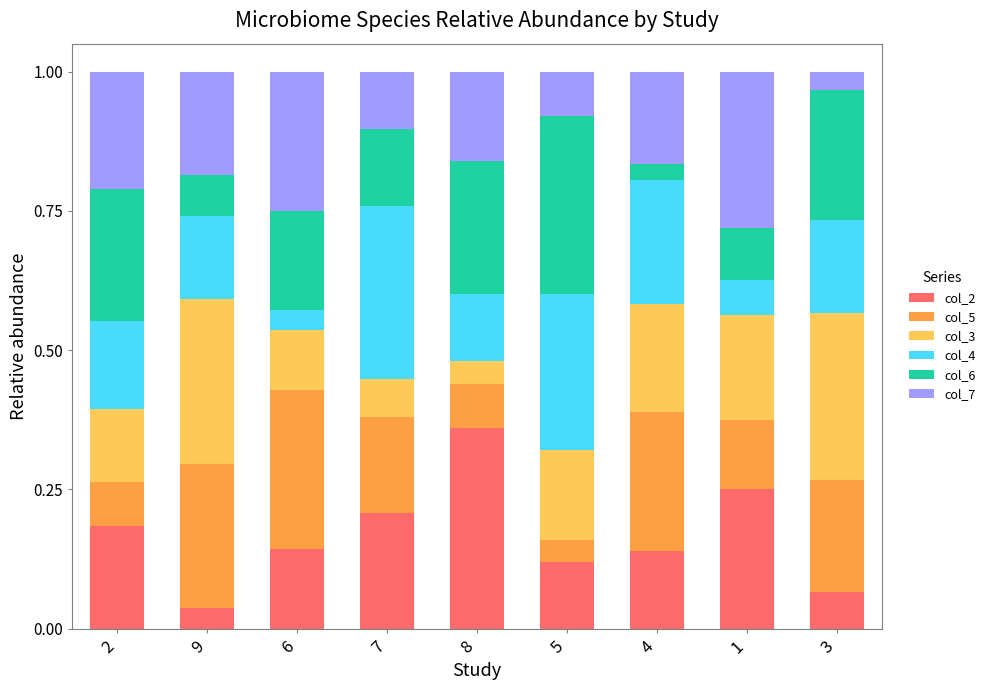

Where is col_2 nearest to the value 0?

9